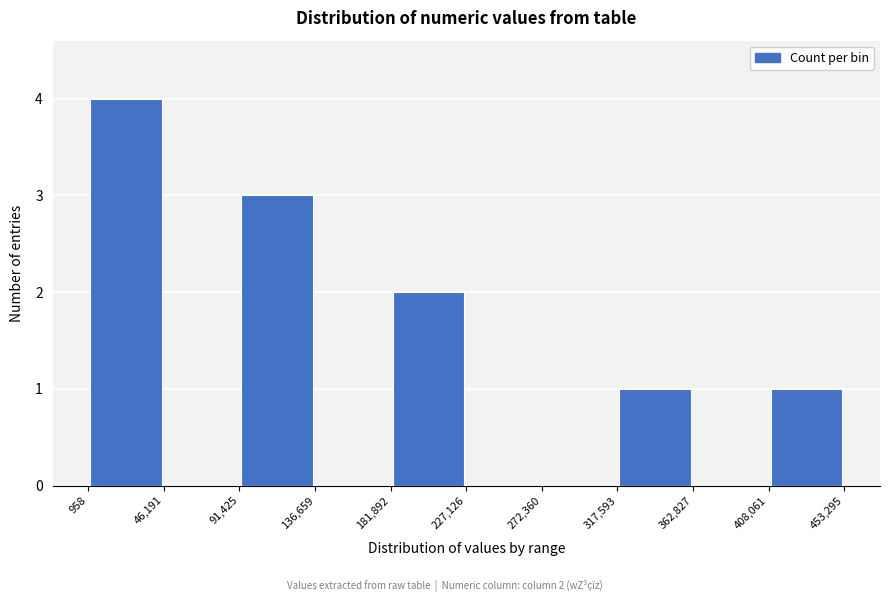

Which range on the x-axis has the tallest bar?

958 to 46,191